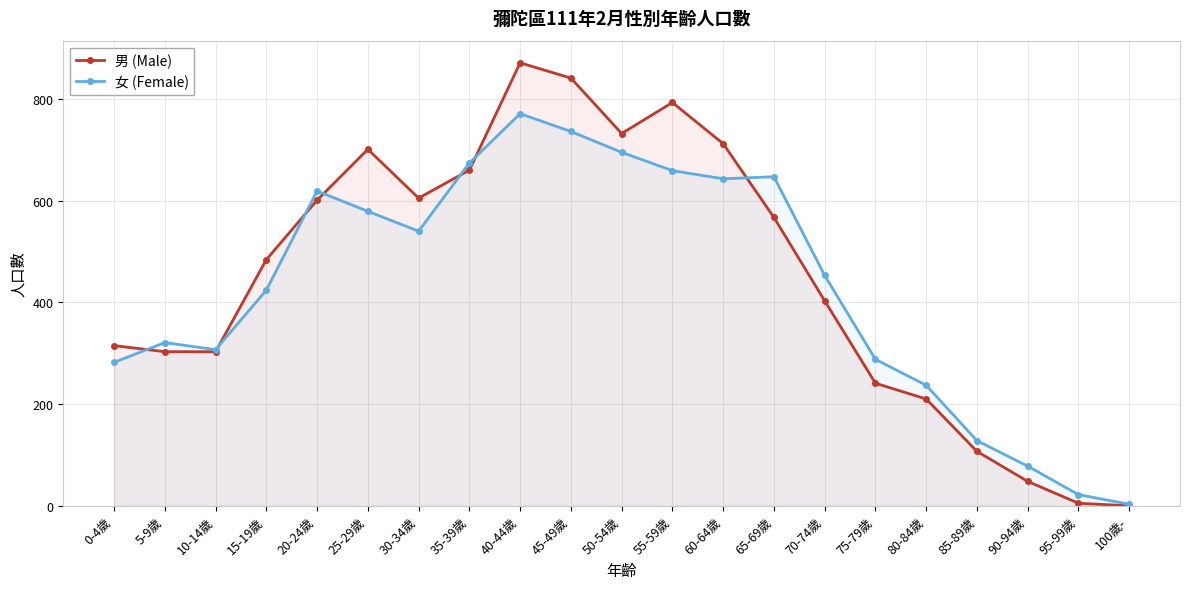

List the labels in order of 女 (Female) value, largest first.

40-44歲, 45-49歲, 50-54歲, 35-39歲, 55-59歲, 65-69歲, 60-64歲, 20-24歲, 25-29歲, 30-34歲, 70-74歲, 15-19歲, 5-9歲, 10-14歲, 75-79歲, 0-4歲, 80-84歲, 85-89歲, 90-94歲, 95-99歲, 100歲-